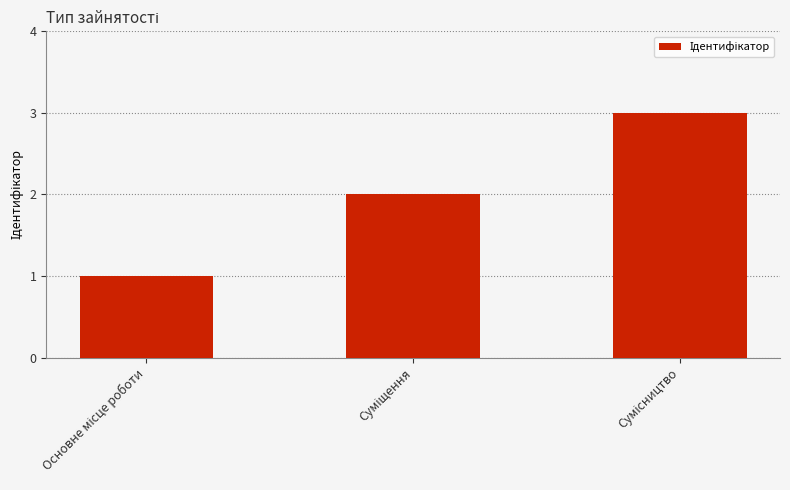

What is the sum of all values?

6